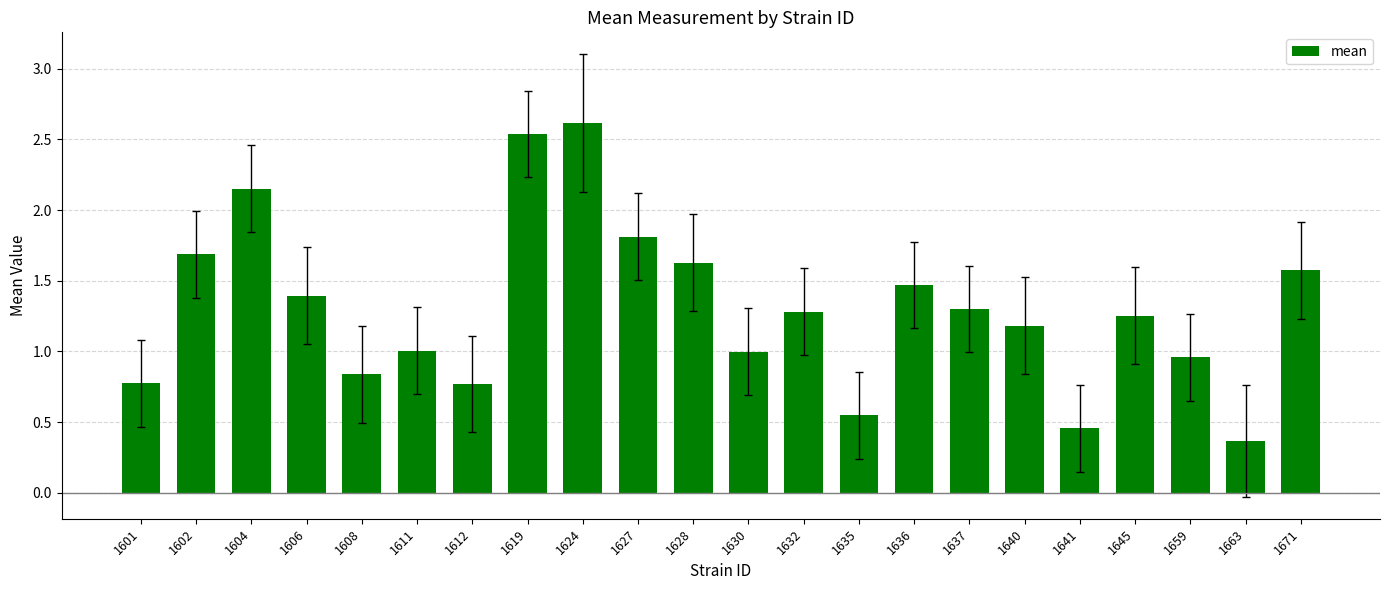

Is it true that the value at 1671 is 0.7?

False